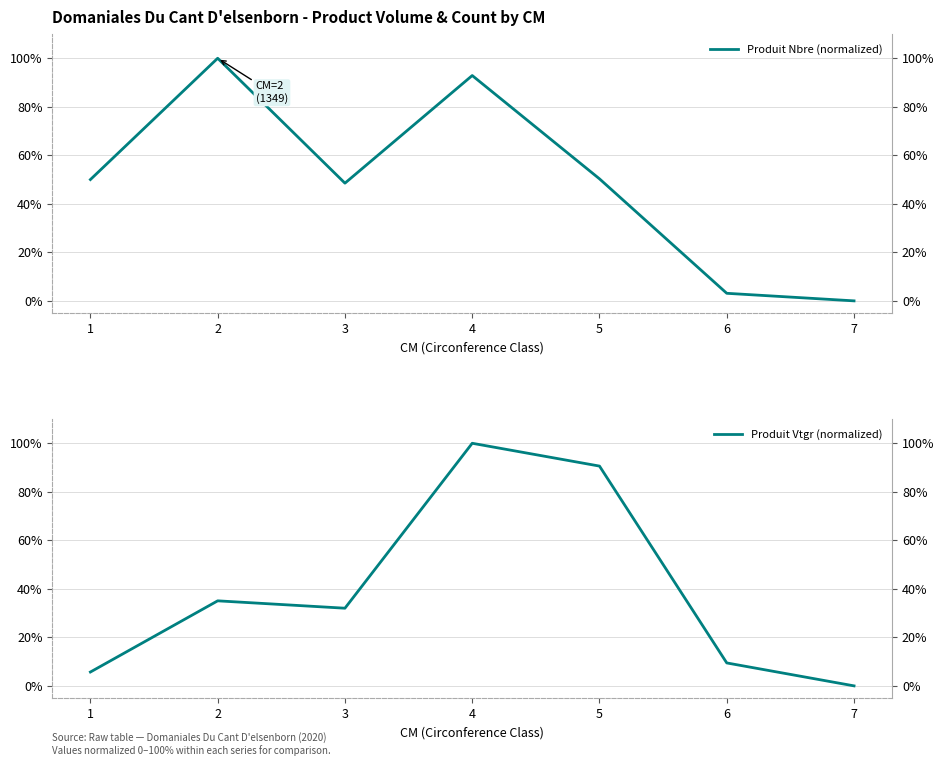

What is the spread (max minus min) of values at 3?

16.5